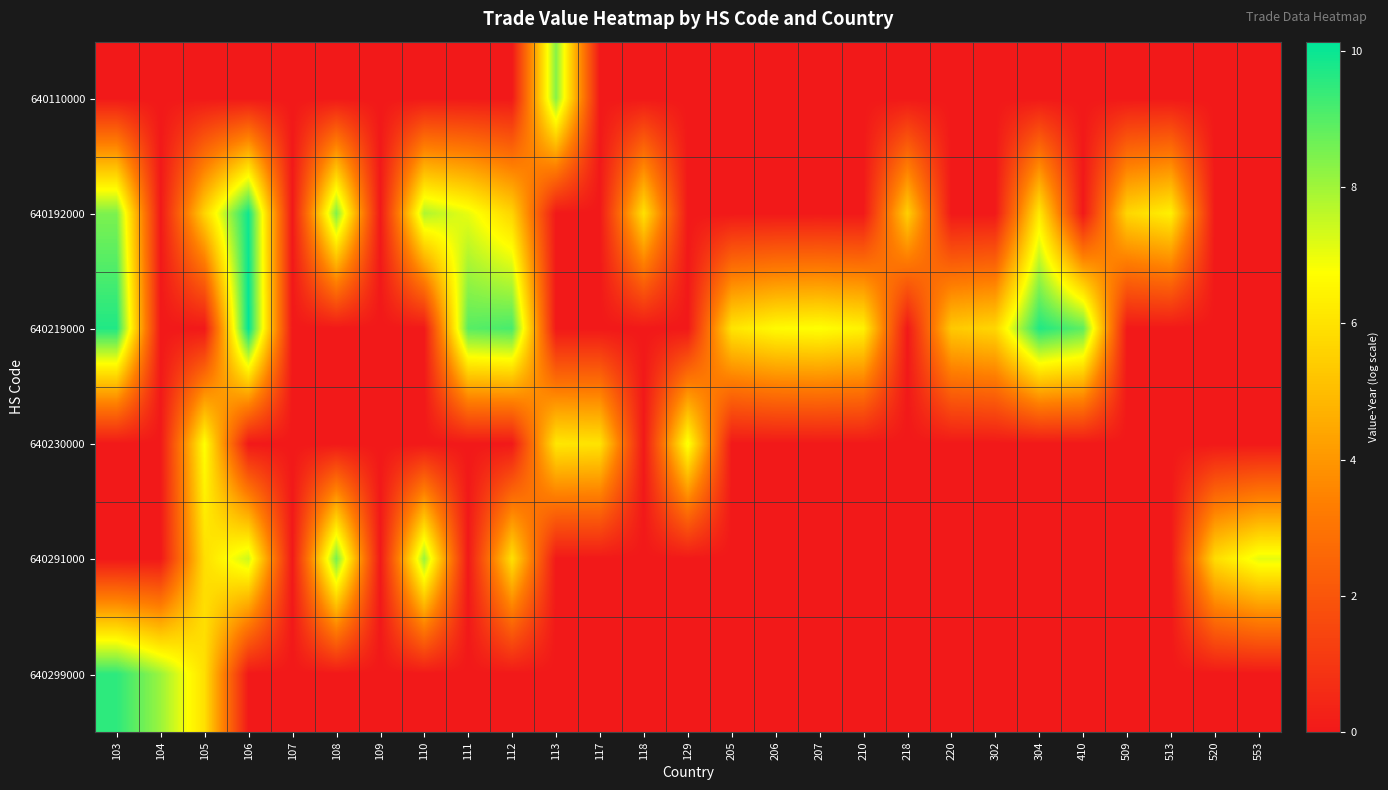

How many data points does each series have?

27